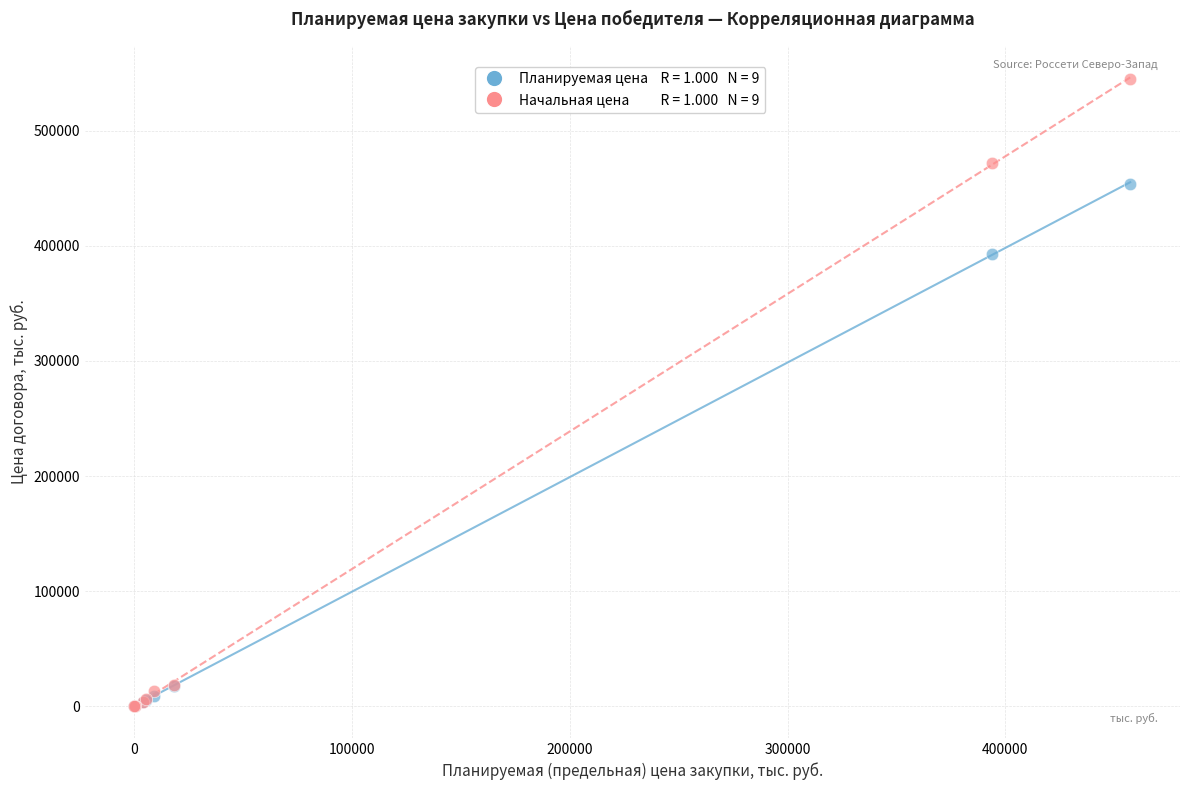

Across all series, what Y value is closest to 272479?

393275.0